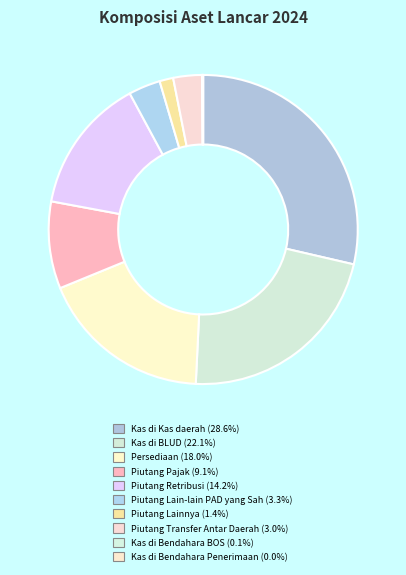

How many segments does this pie chart have?

10